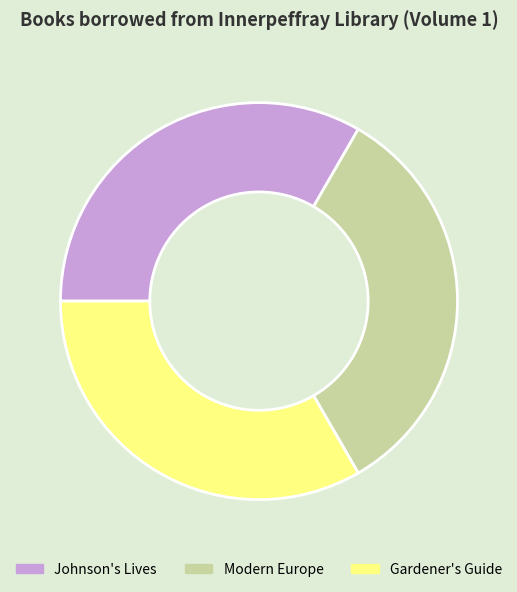

True or false: Johnson's Lives accounts for 39% of the total.

False